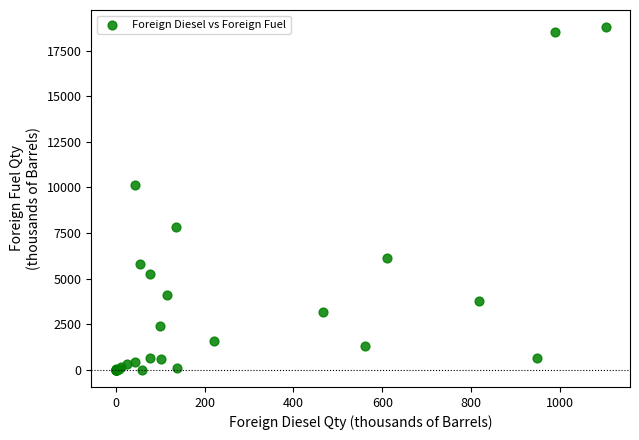

What Y value in the scatter plot is closest to 9394?

10113.9